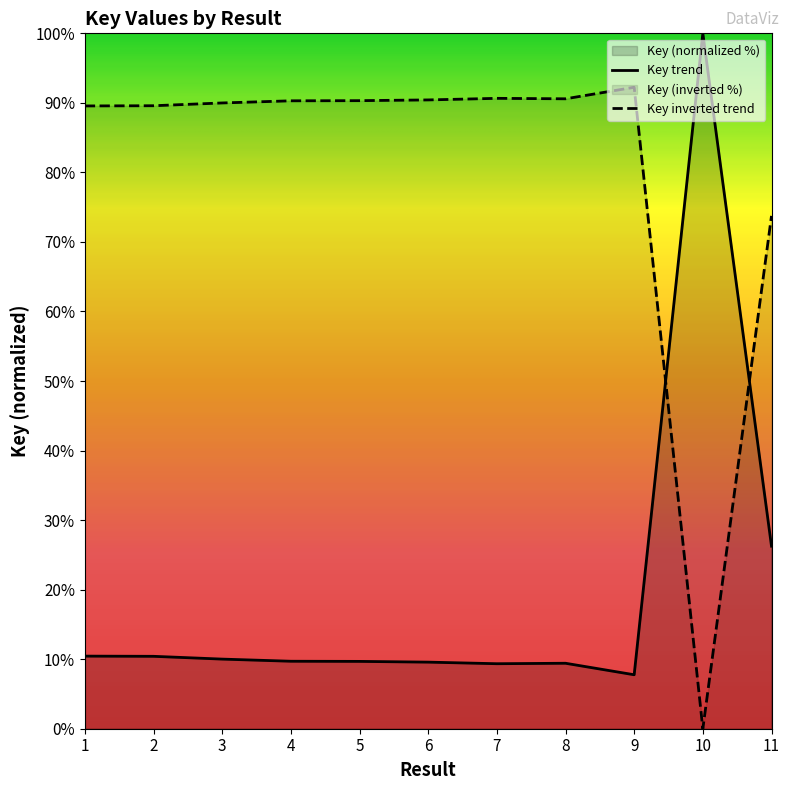

How many values are below 9?

1